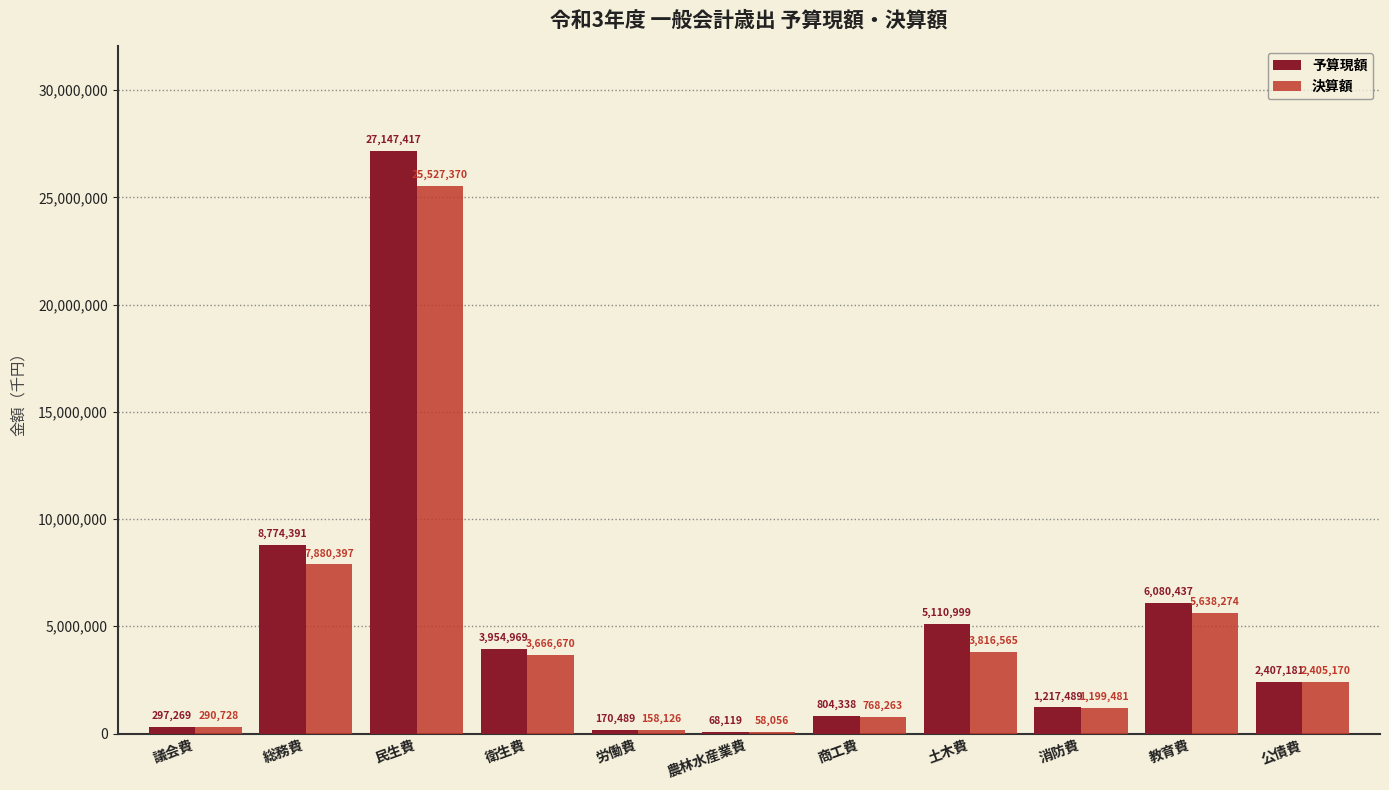

Which series has the widest spread of values?

予算現額